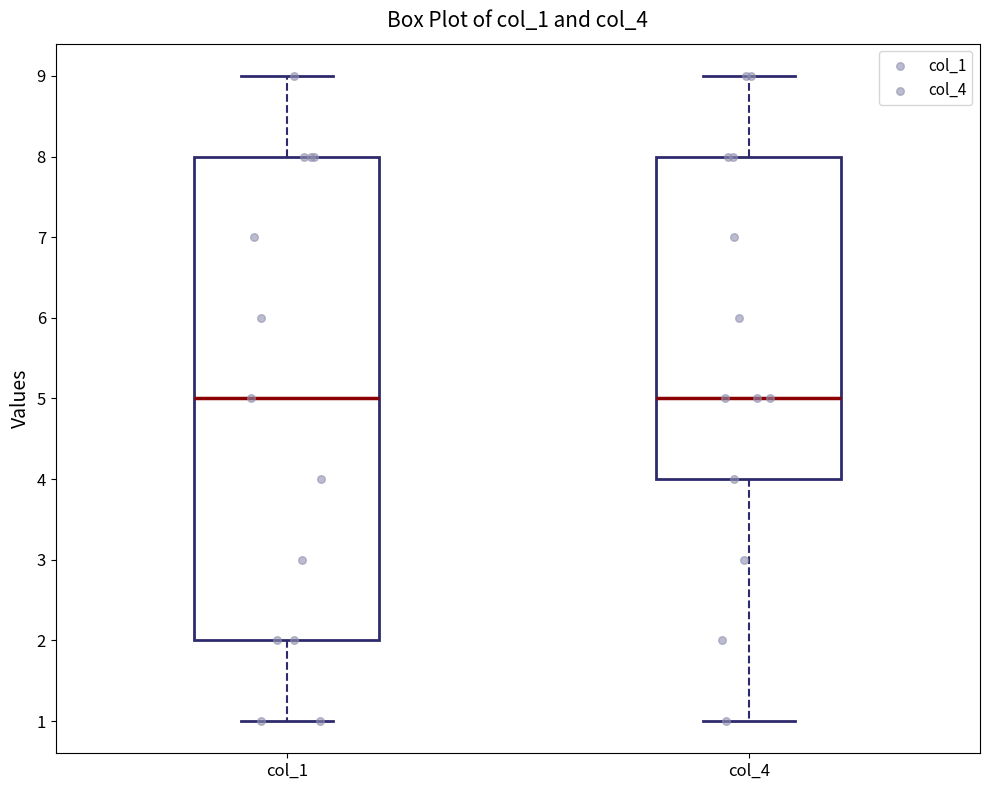

Where does the lower whisker of the box for col_1 end on the y-axis? The values are not printed on the chart, so give them approximately, as read against the axis.

1